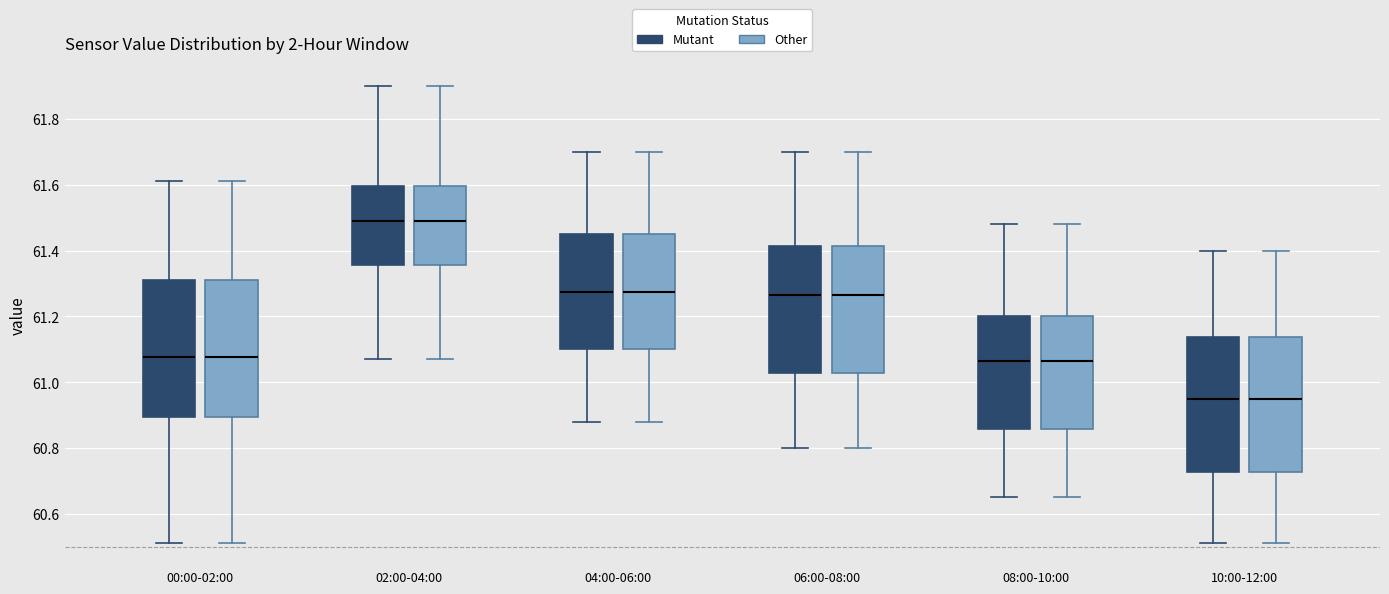

Reading left to right, read every box against the y-axis: the position of its median line, the range the box covers, and the ends of its whiskers. The values are not printed on the chart, so give them approximately, as read against the axis.

00:00-02:00 (Mutant): median 61.08, box 60.90 to 61.32, whiskers 60.52 to 61.62
00:00-02:00 (Other): median 61.08, box 60.90 to 61.32, whiskers 60.52 to 61.62
02:00-04:00 (Mutant): median 61.50, box 61.36 to 61.60, whiskers 61.08 to 61.90
02:00-04:00 (Other): median 61.50, box 61.36 to 61.60, whiskers 61.08 to 61.90
04:00-06:00 (Mutant): median 61.28, box 61.10 to 61.46, whiskers 60.88 to 61.70
04:00-06:00 (Other): median 61.28, box 61.10 to 61.46, whiskers 60.88 to 61.70
06:00-08:00 (Mutant): median 61.26, box 61.02 to 61.42, whiskers 60.80 to 61.70
06:00-08:00 (Other): median 61.26, box 61.02 to 61.42, whiskers 60.80 to 61.70
08:00-10:00 (Mutant): median 61.06, box 60.86 to 61.20, whiskers 60.66 to 61.48
08:00-10:00 (Other): median 61.06, box 60.86 to 61.20, whiskers 60.66 to 61.48
10:00-12:00 (Mutant): median 60.96, box 60.72 to 61.14, whiskers 60.52 to 61.40
10:00-12:00 (Other): median 60.96, box 60.72 to 61.14, whiskers 60.52 to 61.40